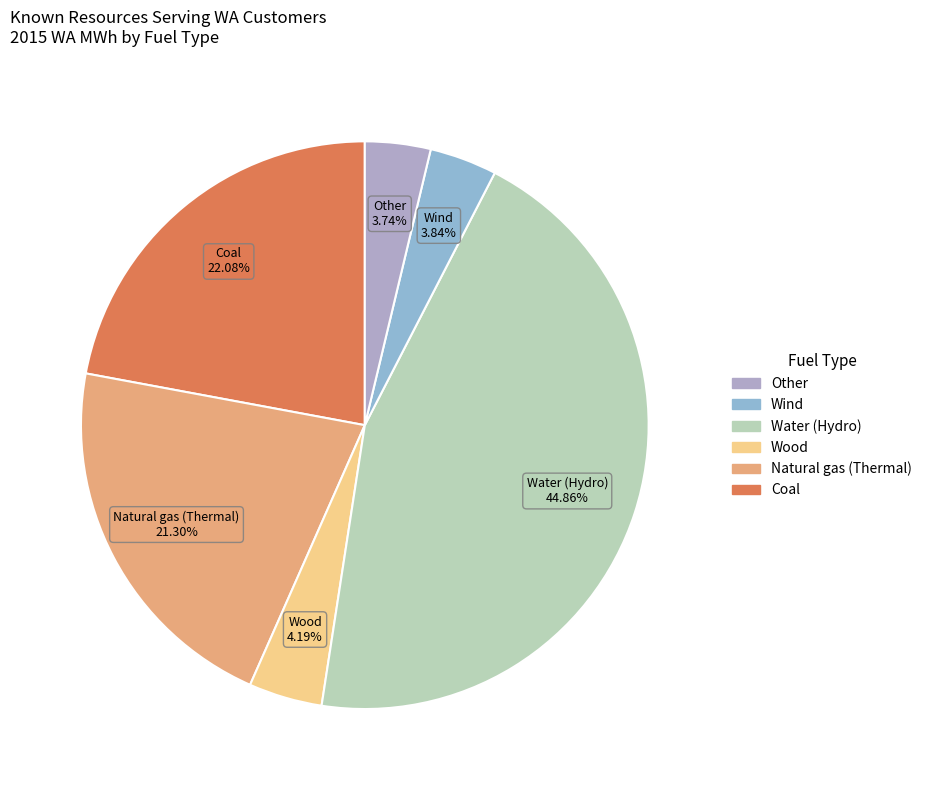

Is it true that Coal is 22% of the pie?

True